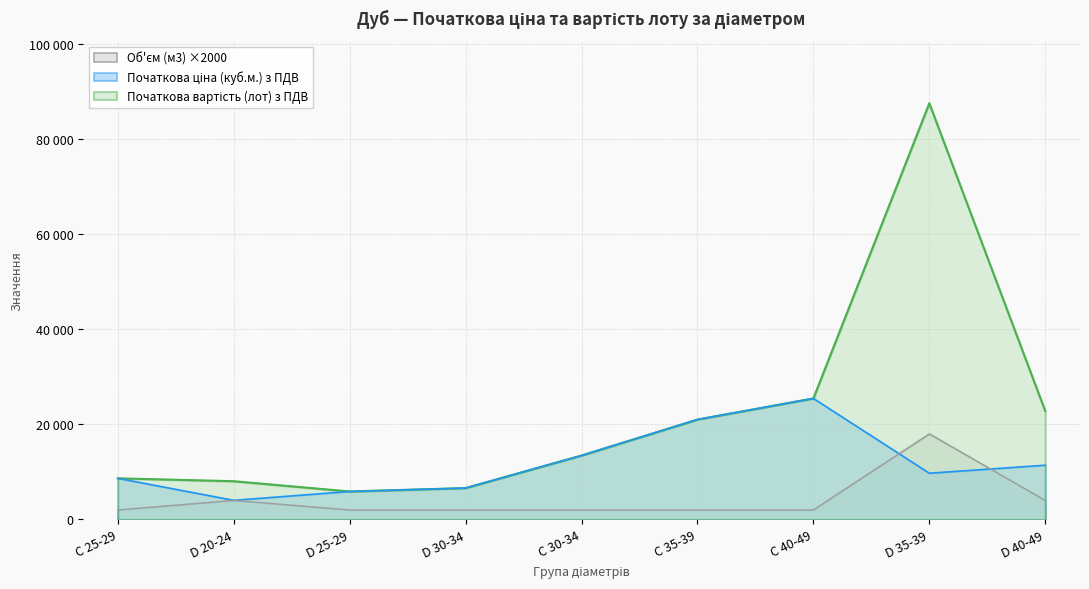

What is the total value across all series at C 40-49?

52880